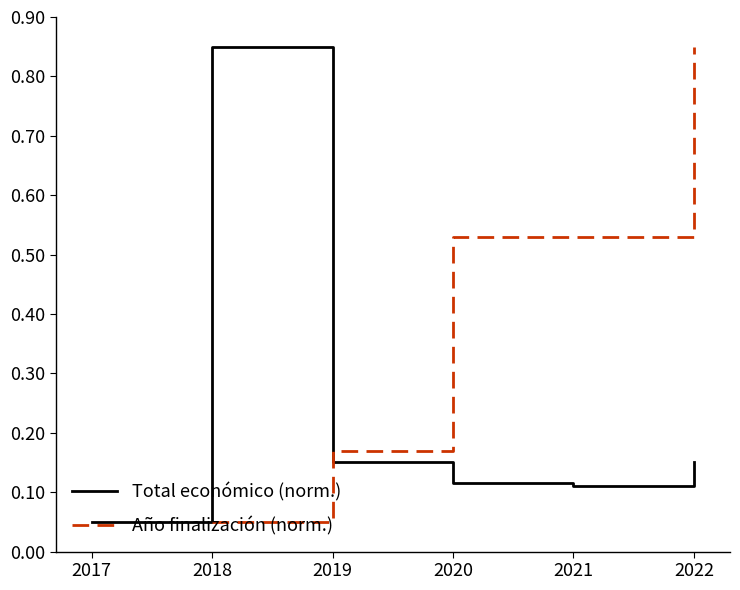

Between 2018 and 2019, which is larger?

2018